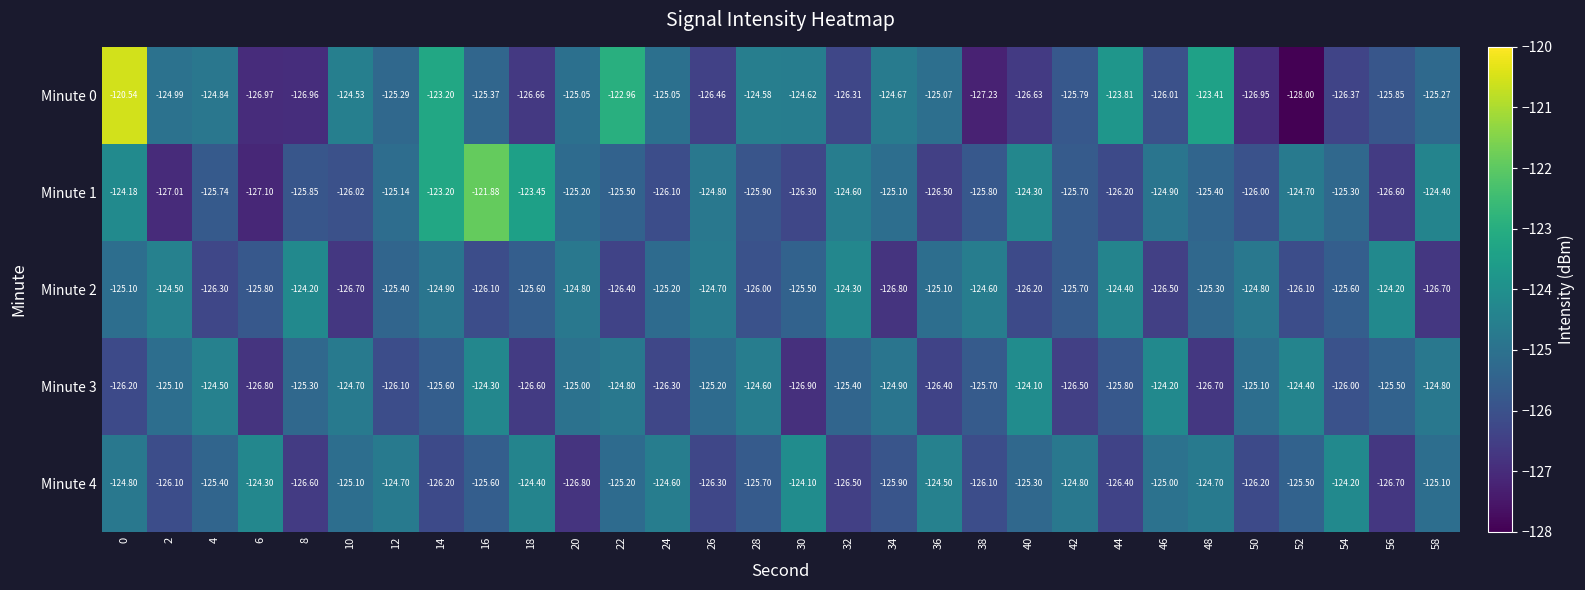

Is the value of Minute 0 at 8 greater than the value of Minute 2 at 6?

No